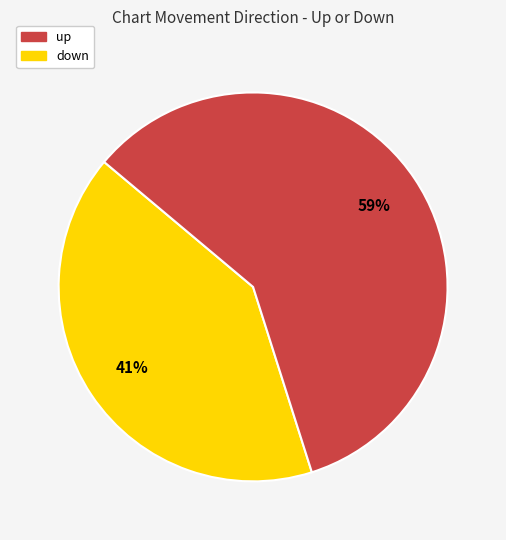

Rank the categories by value from highest to lowest.

down, up